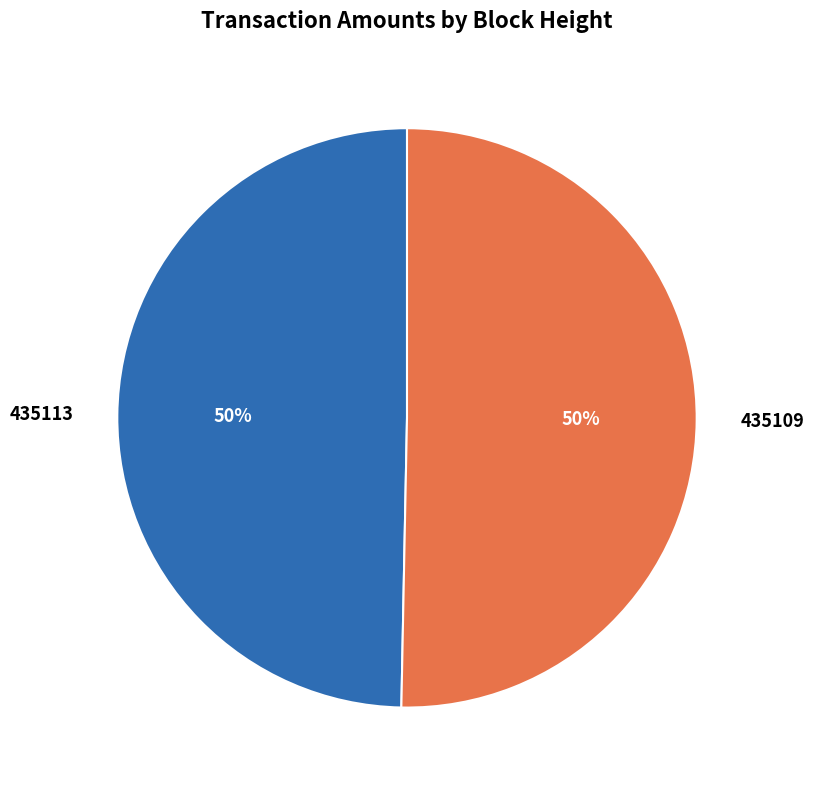

Between 435109 and 435113, which is larger?

435109